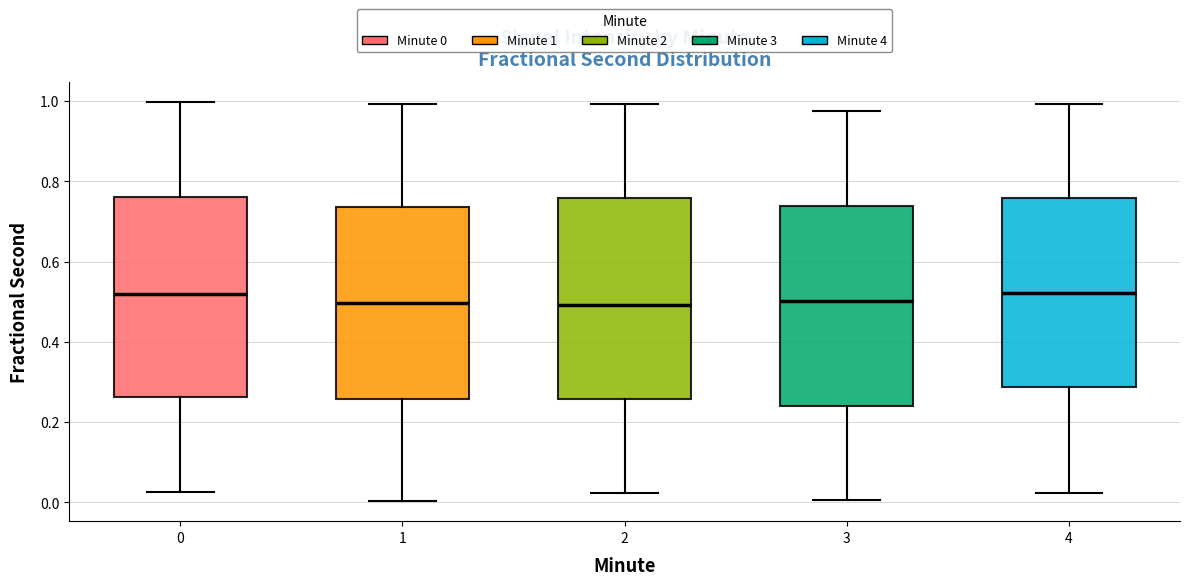

Reading left to right, transcribe this box plot: for each box, give where its median line is, the range the box spans, and where its two whiskers end, as read against the y-axis. The values are not printed on the chart, so give them approximately, as read against the axis.

0: median 0.52, box 0.26 to 0.76, whiskers 0.02 to 1.00
1: median 0.50, box 0.26 to 0.74, whiskers 0.00 to 1.00
2: median 0.50, box 0.26 to 0.76, whiskers 0.02 to 1.00
3: median 0.50, box 0.24 to 0.74, whiskers 0.00 to 0.98
4: median 0.52, box 0.28 to 0.76, whiskers 0.02 to 1.00